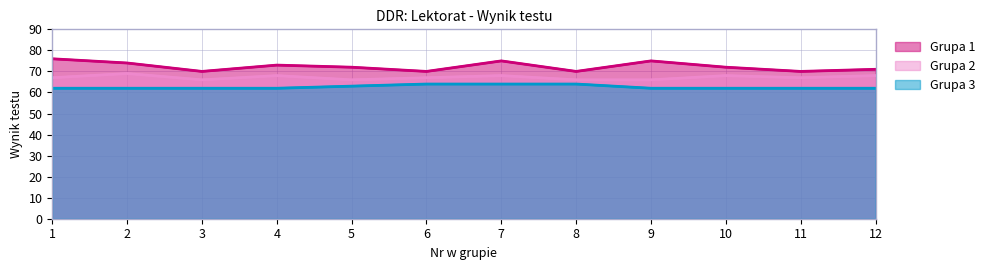

True or false: Grupa 2 has a value of 34 at 9.

False